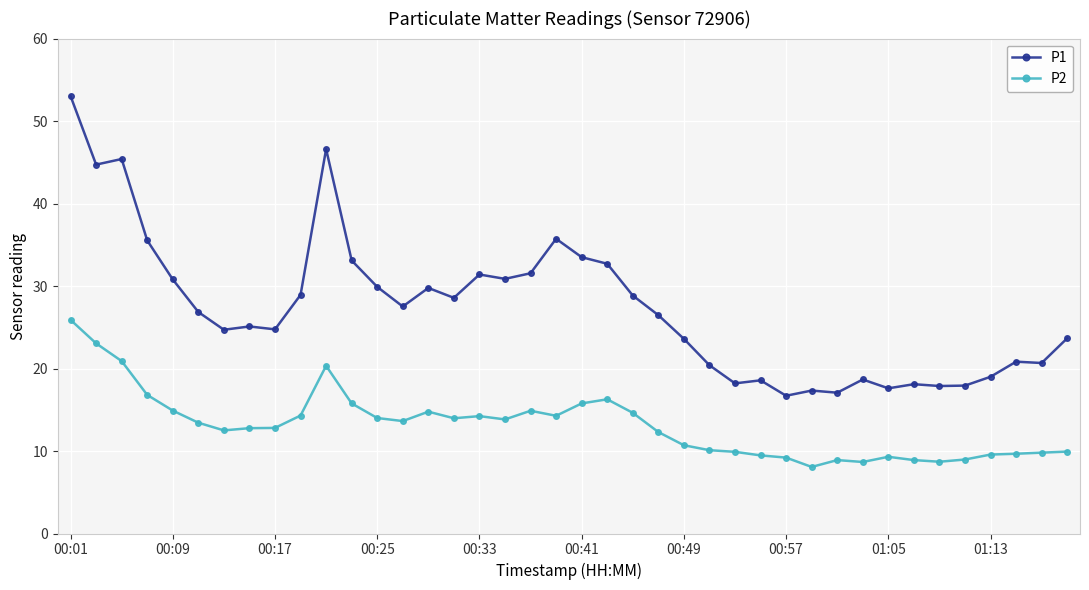

What is the average value of the P2 series?

13.1